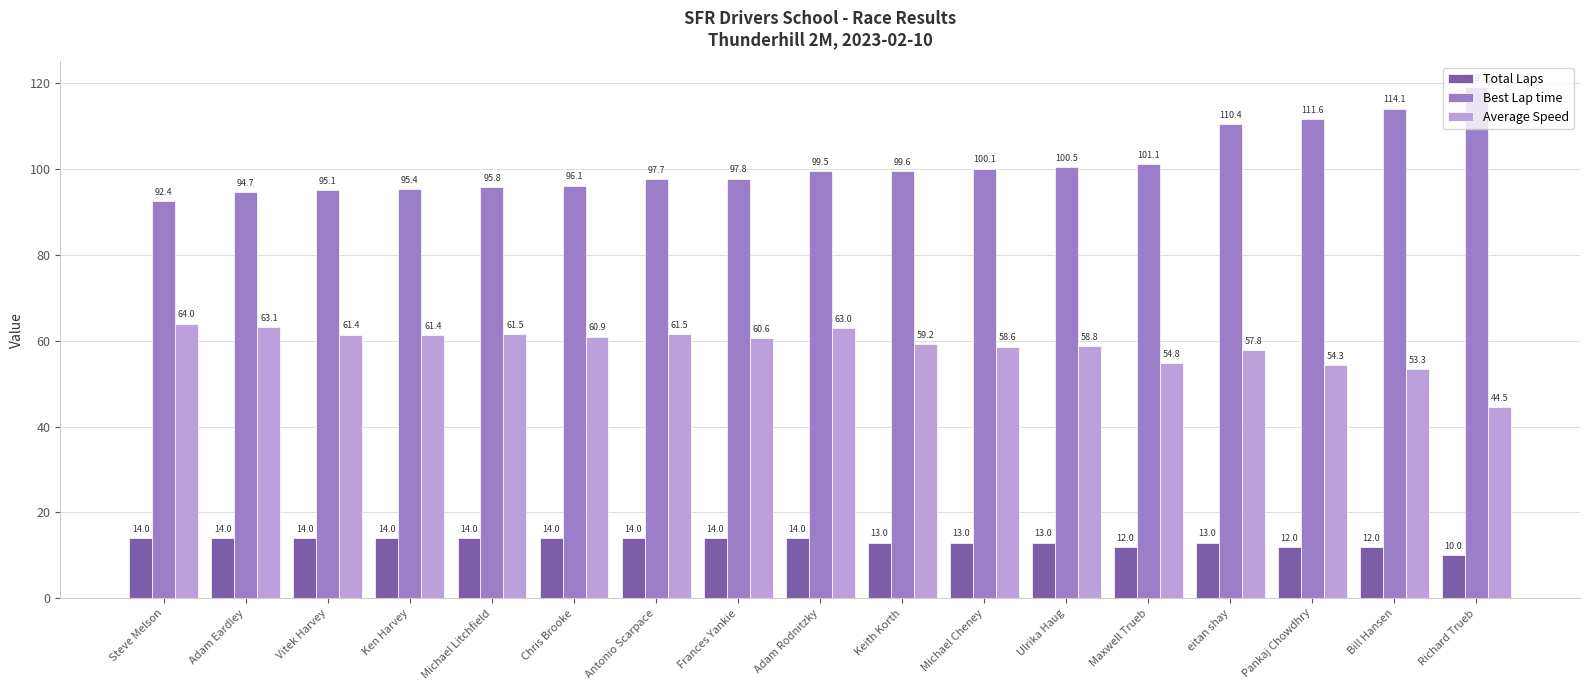

Reading left to right, extract all data points from this chart.

Total Laps: 14.0	14.0	14.0	14.0	14.0	14.0	14.0	14.0	14.0	13.0	13.0	13.0	12.0	13.0	12.0	12.0	10.0
Best Lap time: 92.4	94.7	95.1	95.4	95.8	96.1	97.7	97.8	99.5	99.6	100.1	100.5	101.1	110.4	111.6	114.1	119.1
Average Speed: 64.0	63.1	61.4	61.4	61.5	60.9	61.5	60.6	63.0	59.2	58.6	58.8	54.8	57.8	54.3	53.3	44.5